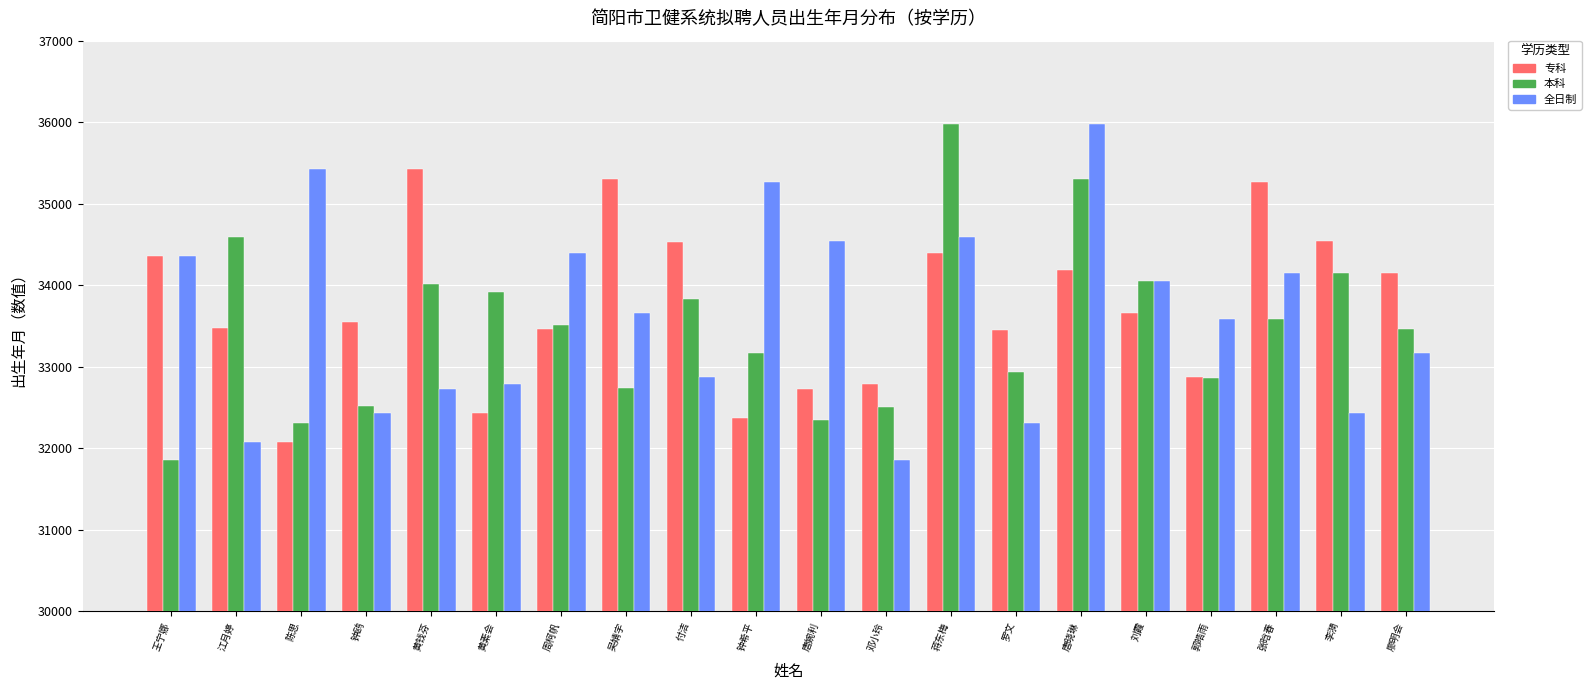

Where does the 全日制 series first go above 33653?

王宁娜